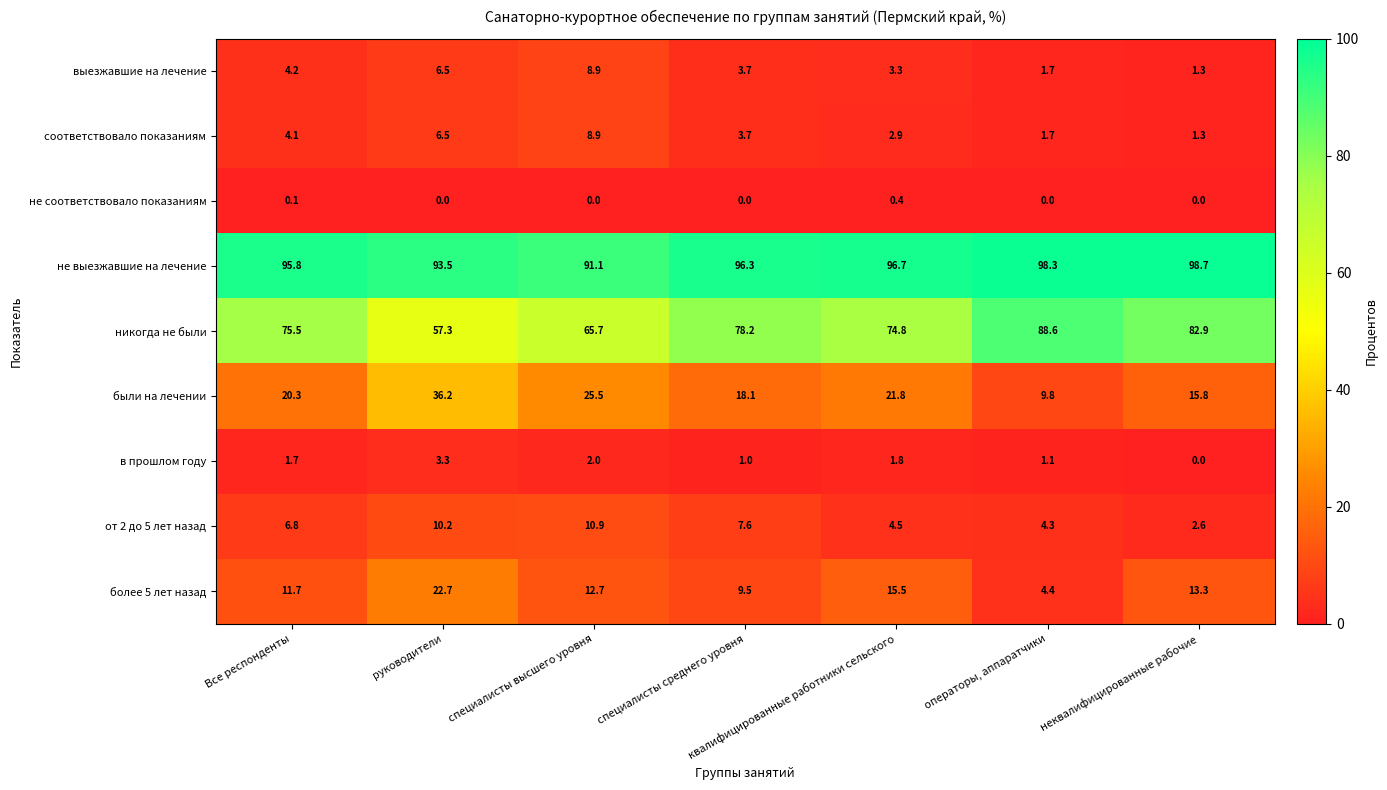

What value does the соответствовало показаниям series have at специалисты среднего уровня?

3.7